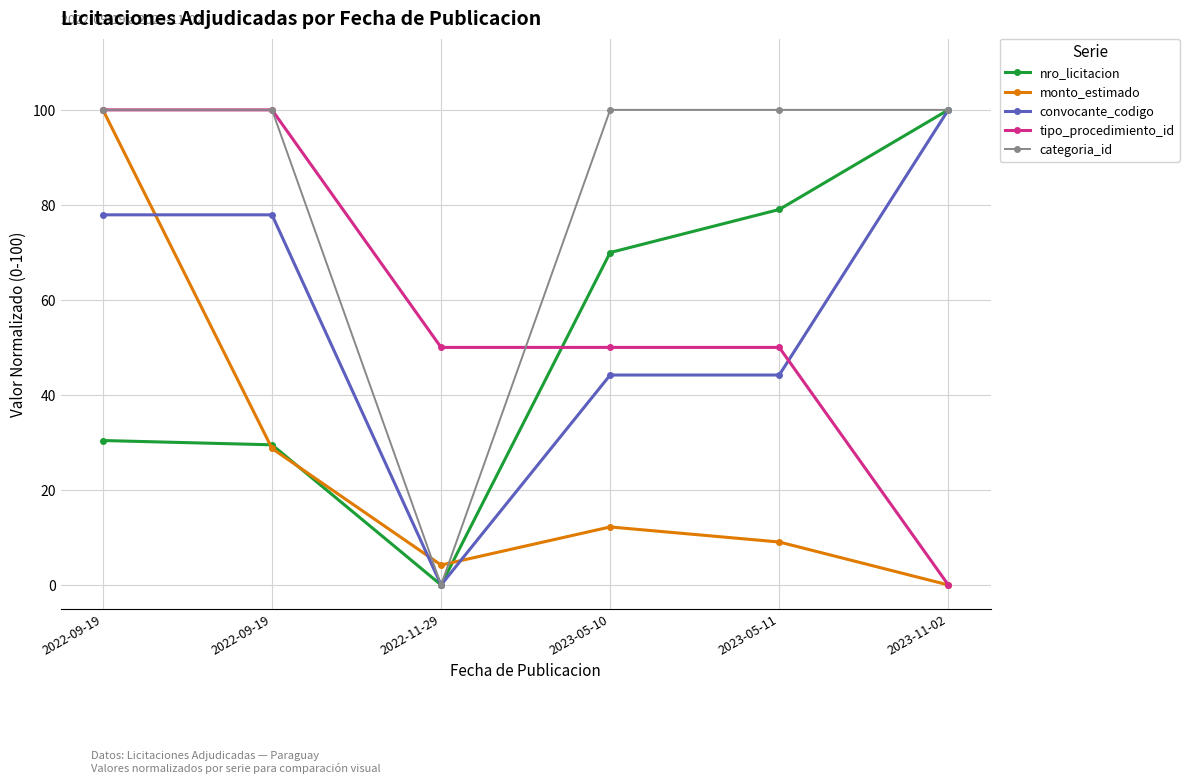

What are all the series names shown in the legend?

nro_licitacion, monto_estimado, convocante_codigo, tipo_procedimiento_id, categoria_id